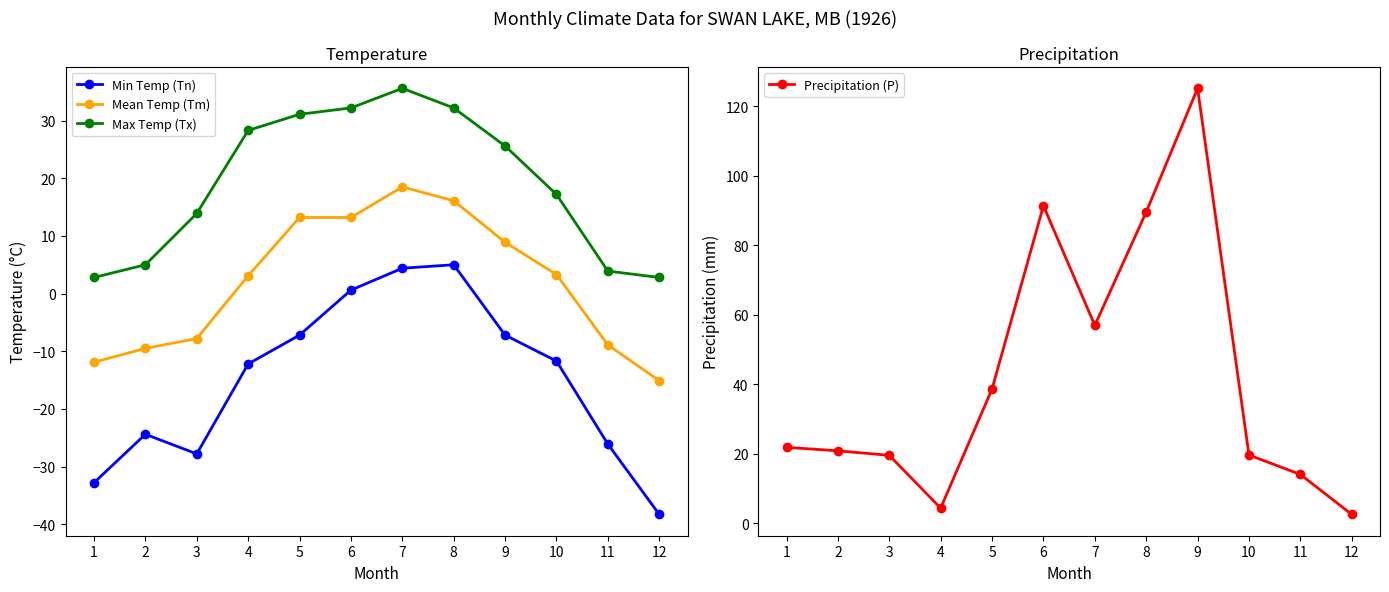

What is the difference between the highest and lowest values at 1?

54.6